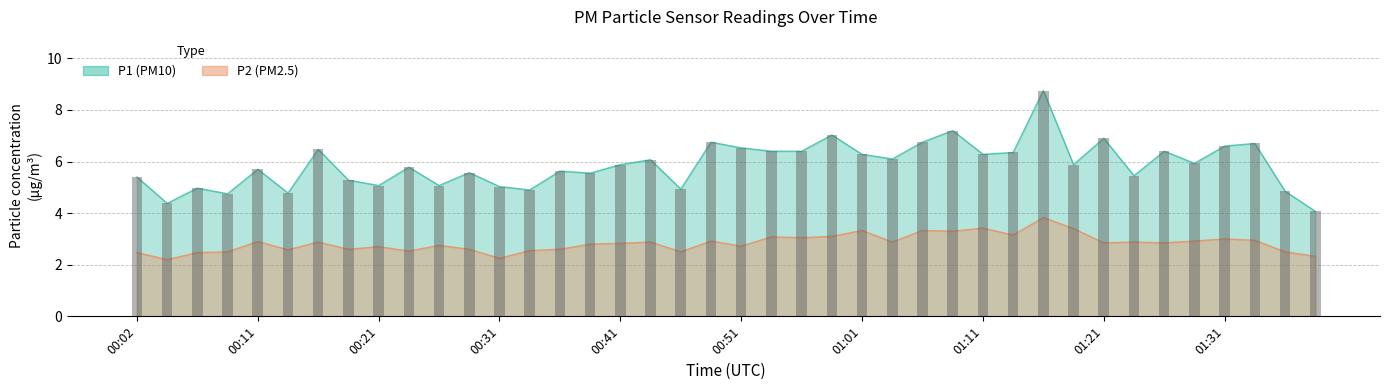

What is the lowest value of the P2 series?

2.2